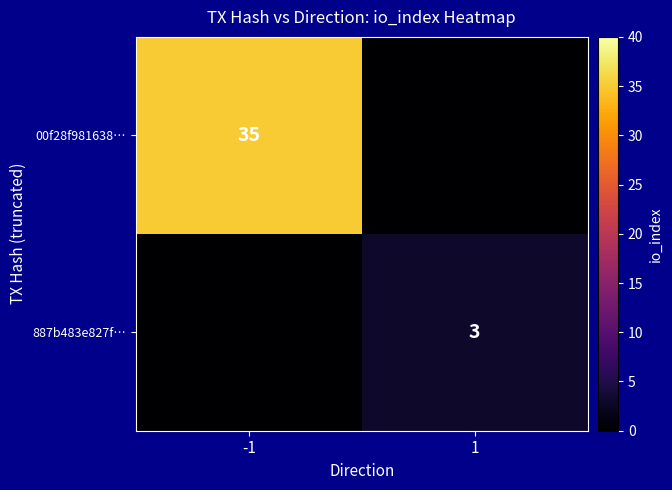

Is the value of 00f28f981638… at -1 greater than the value of 887b483e827f… at 1?

Yes